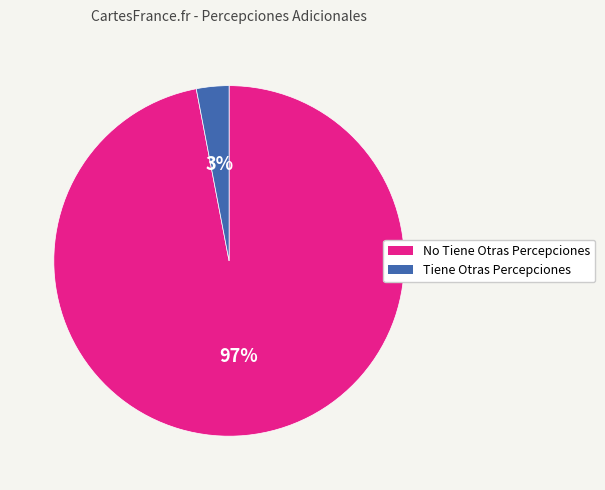

Which slice is the smallest?

Tiene Otras Percepciones